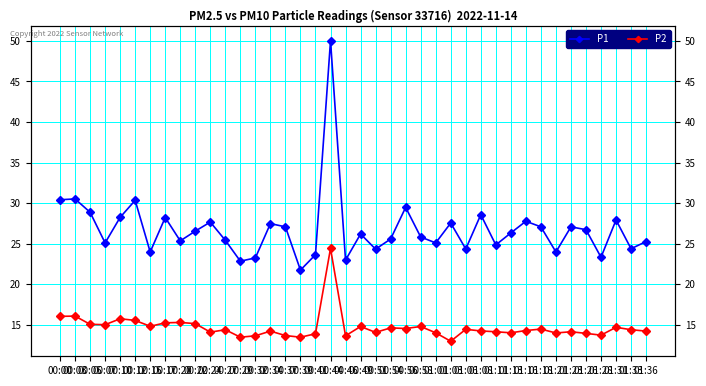

How many distinct data groups are displayed?

2